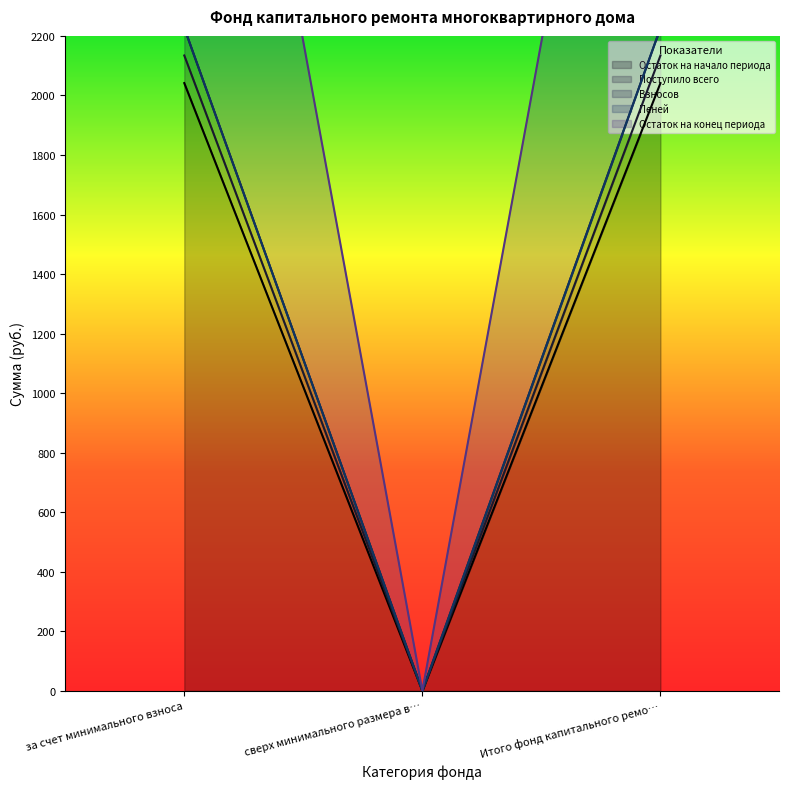

What is the spread (max minus min) of values at за счет минимального взноса?

2319.6